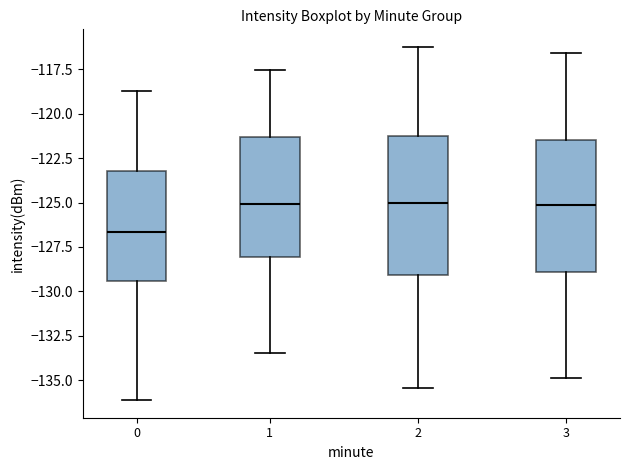

Reading left to right, transcribe this box plot: for each box, give where its median line is, the range the box spans, and where its two whiskers end, as read against the y-axis. The values are not printed on the chart, so give them approximately, as read against the axis.

0: median -126.5, box -129.5 to -123.0, whiskers -136.0 to -118.5
1: median -125.0, box -128.0 to -121.5, whiskers -133.5 to -117.5
2: median -125.0, box -129.0 to -121.0, whiskers -135.5 to -116.0
3: median -125.0, box -129.0 to -121.5, whiskers -135.0 to -116.5